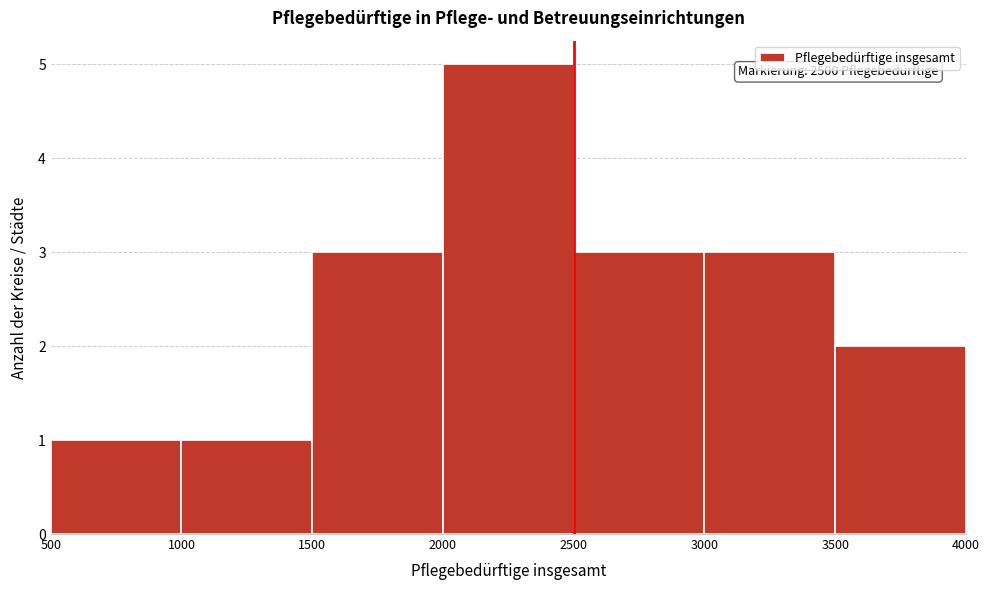

Over which range of the x-axis is the bar tallest?

2000 to 2500